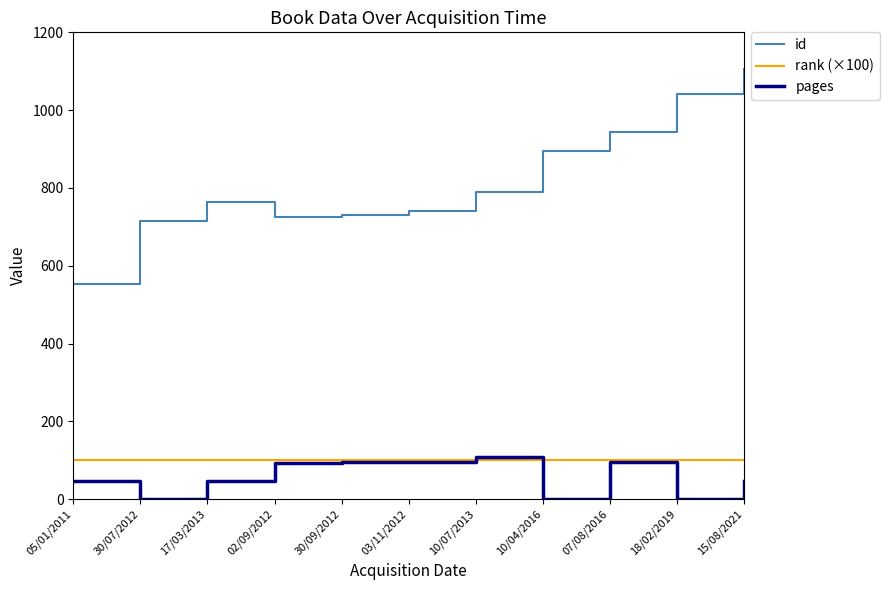

True or false: id has a value of 740 at 03/11/2012.

True